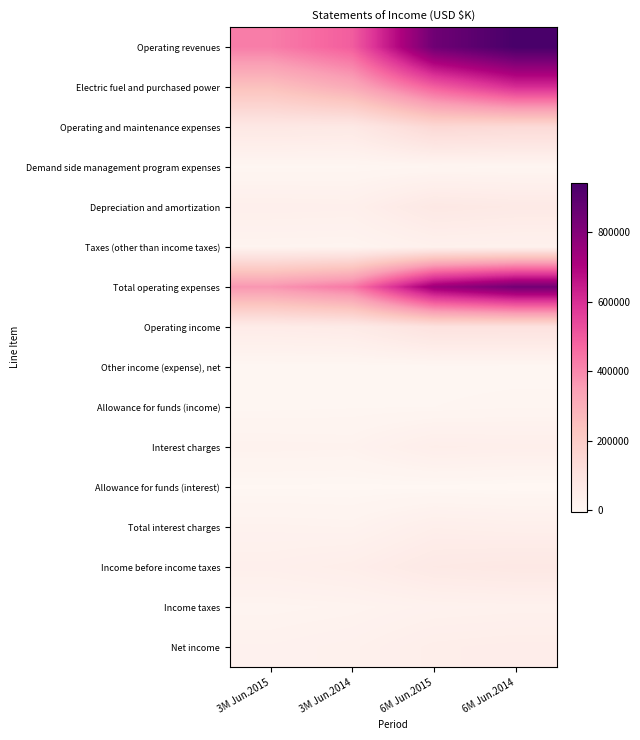

Between 6M Jun.2014 and 3M Jun.2015, which is larger?

6M Jun.2014